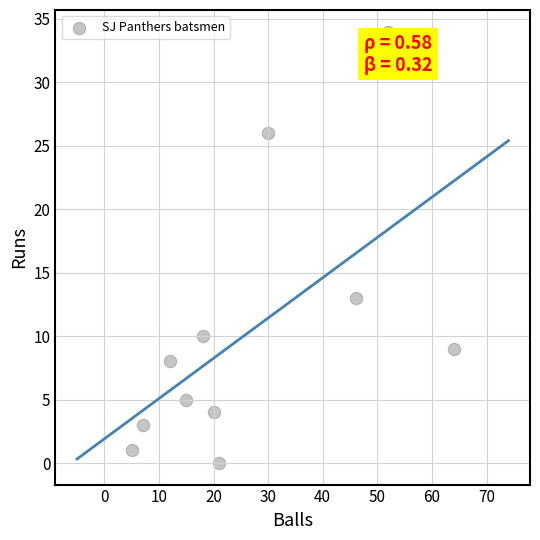

What is the range of Y values (max minus min)?

34